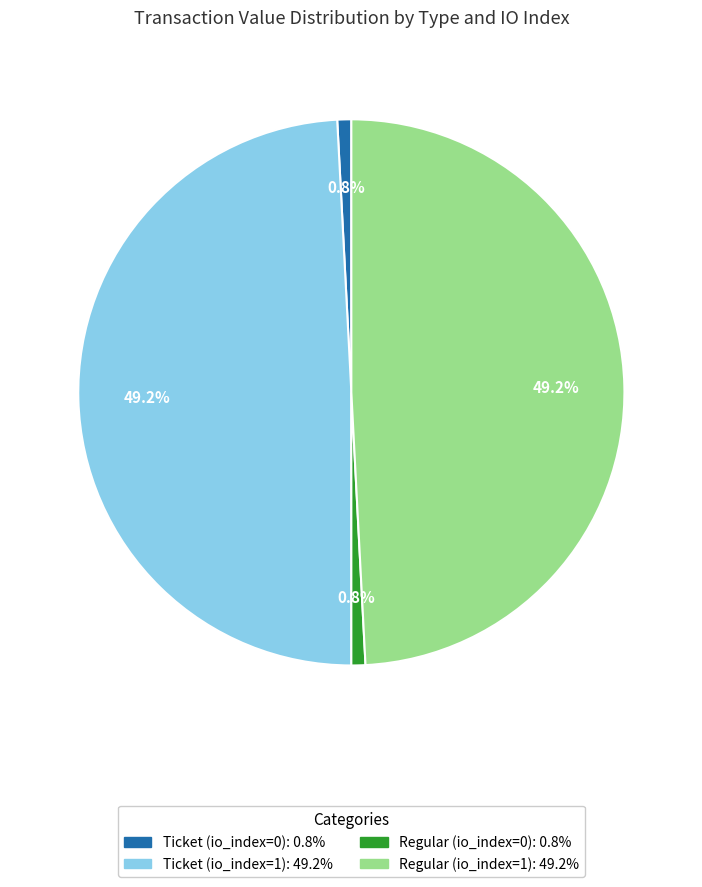

Which has a higher value, Regular (io_index=1) or Regular (io_index=0)?

Regular (io_index=1)